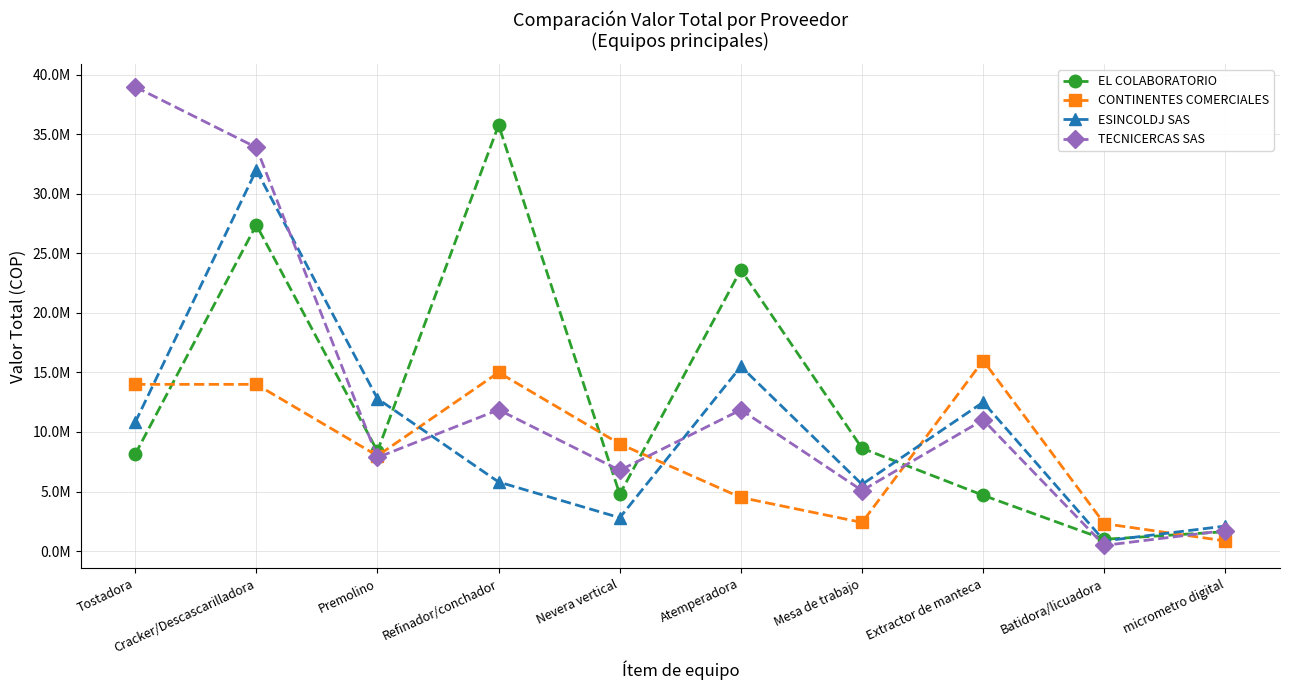

Which series changed the most between Cracker/Descascarilladora and Batidora/licuadora?

TECNICERCAS SAS